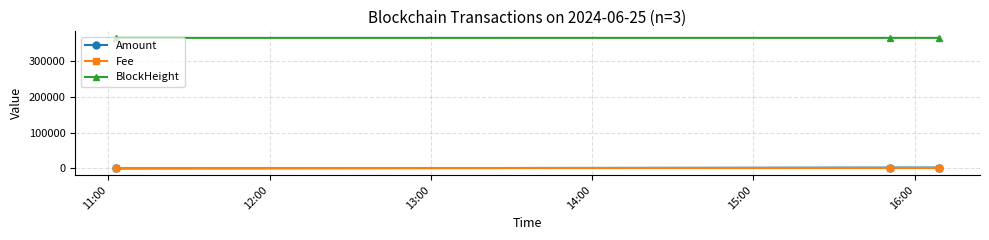

Which series has the largest total across all categories?

BlockHeight